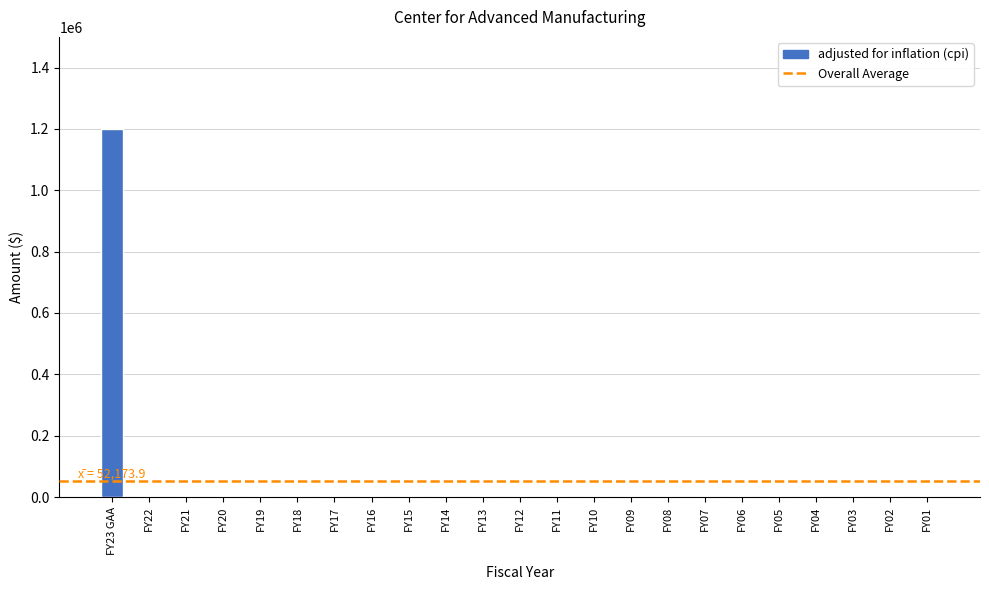

Is it true that the value at FY05 is 0?

True